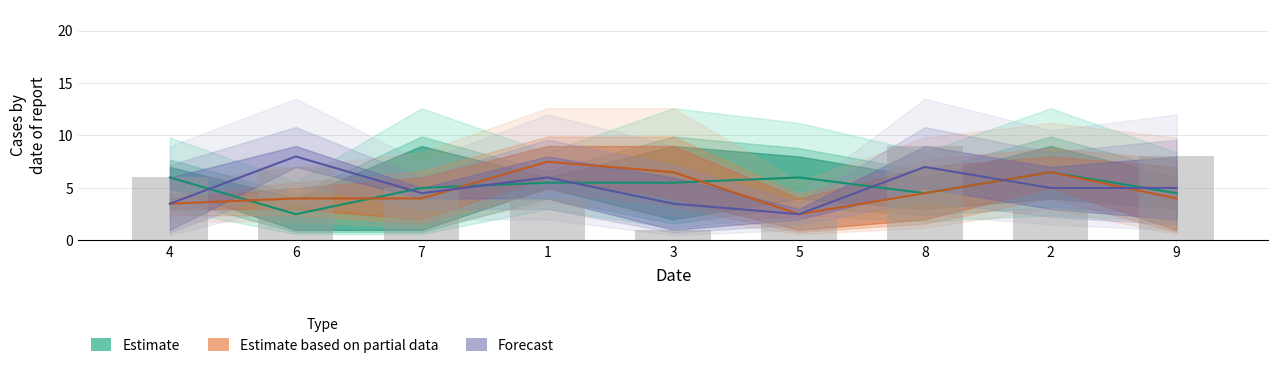

What is the label of the 1st bar from the right?

9